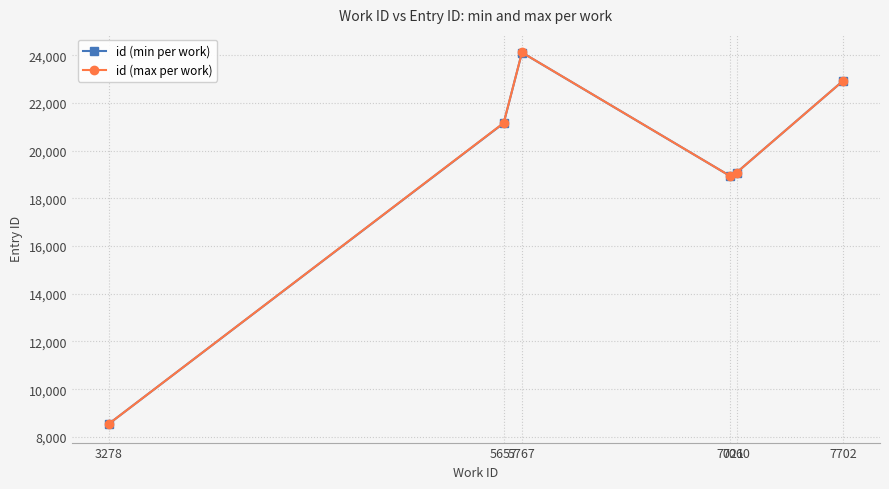

Which series has the largest range (max minus min)?

id (max per work)